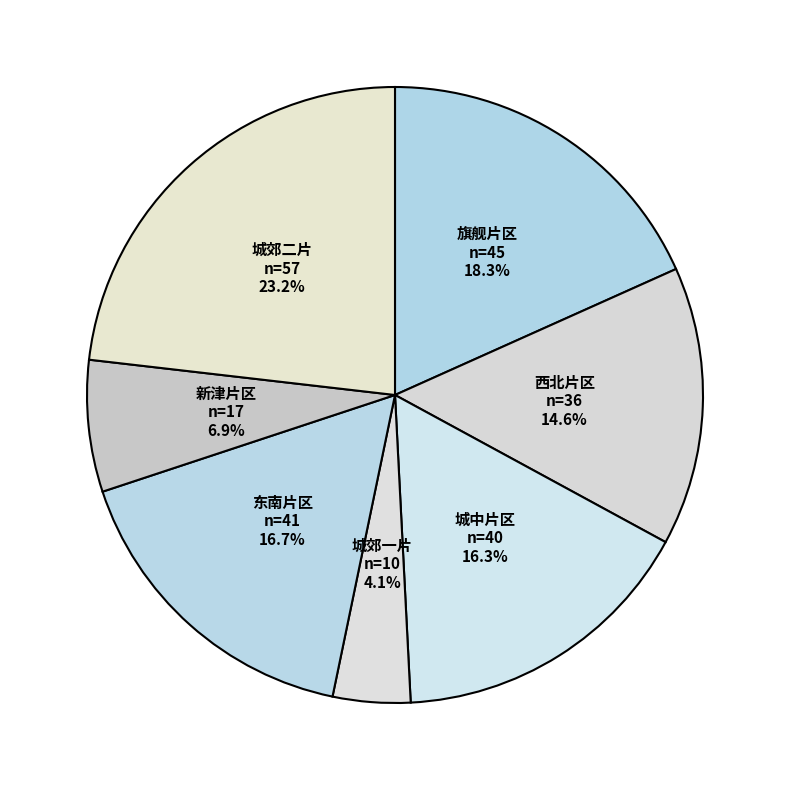

How many segments does this pie chart have?

7